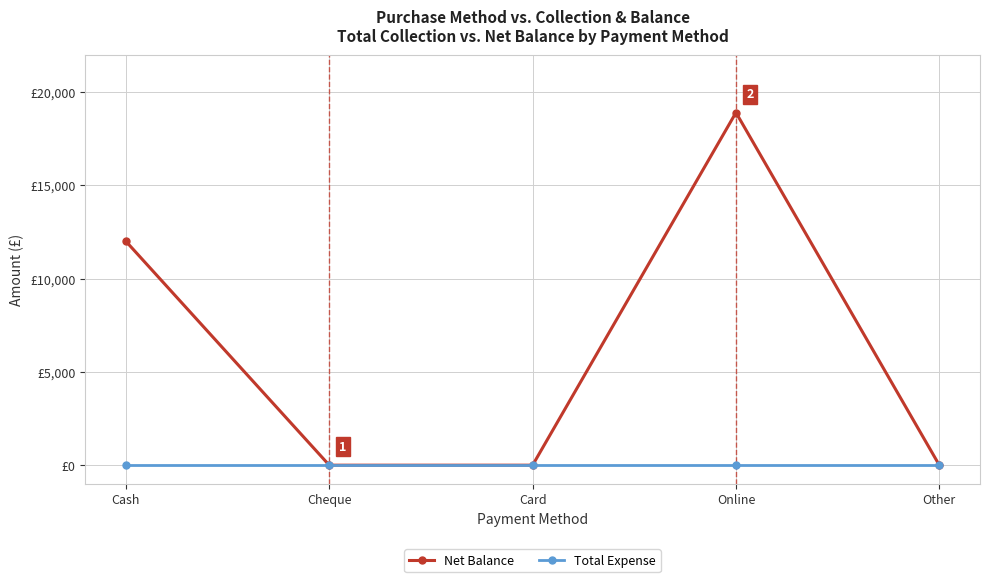

True or false: Net Balance and Total Expense intersect in this chart.

False